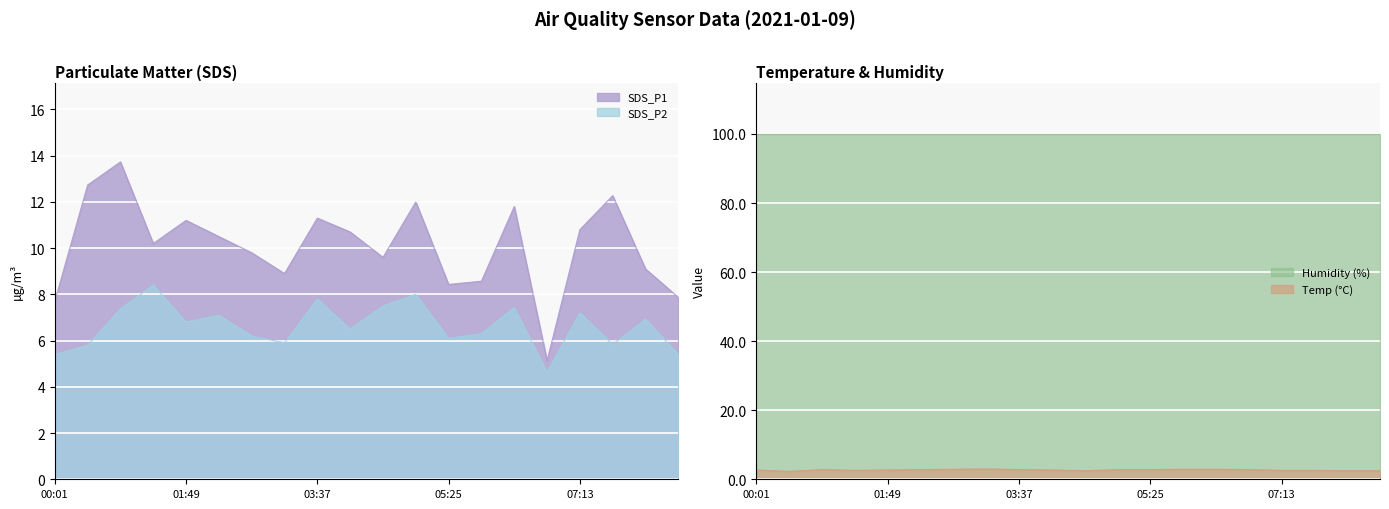

True or false: SDS_P1 has more than 0 interior local peaks.

True